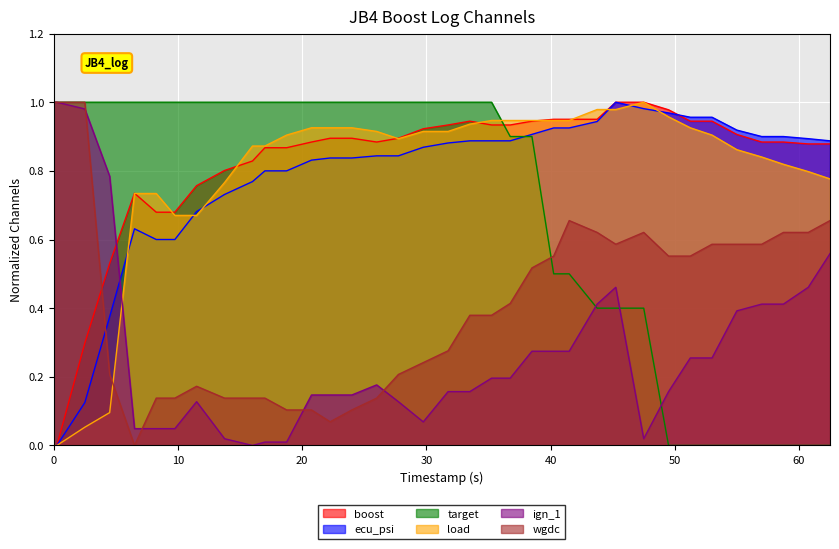

After their last crossing, which series has the higher values: target or boost?

boost